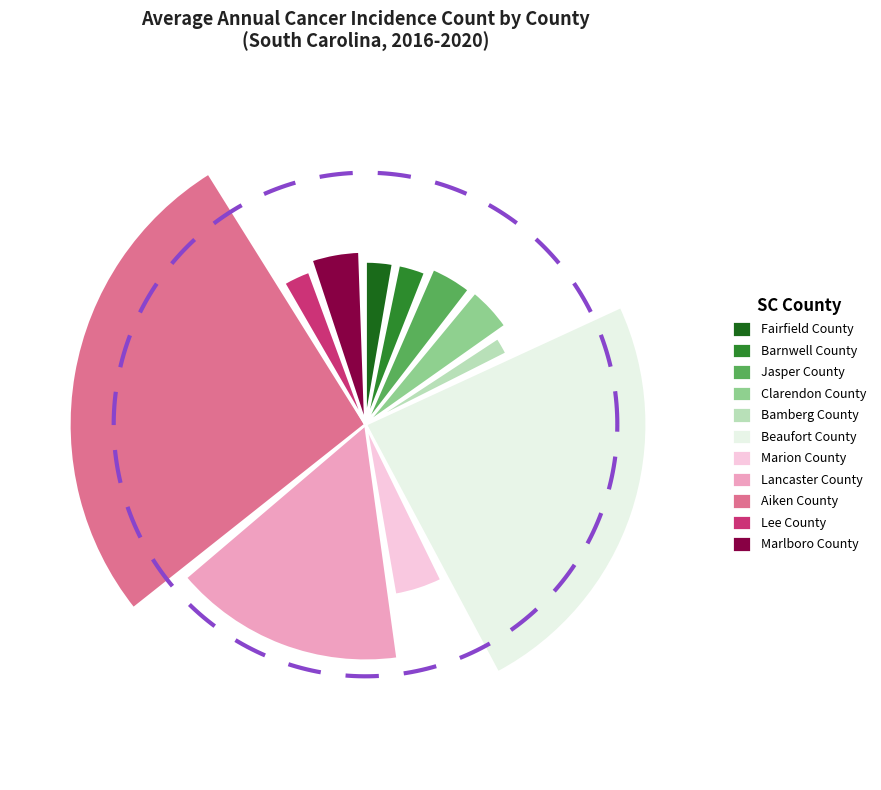

Combined, what portion of the pie is Bamberg County and Marlboro County?

6.7%